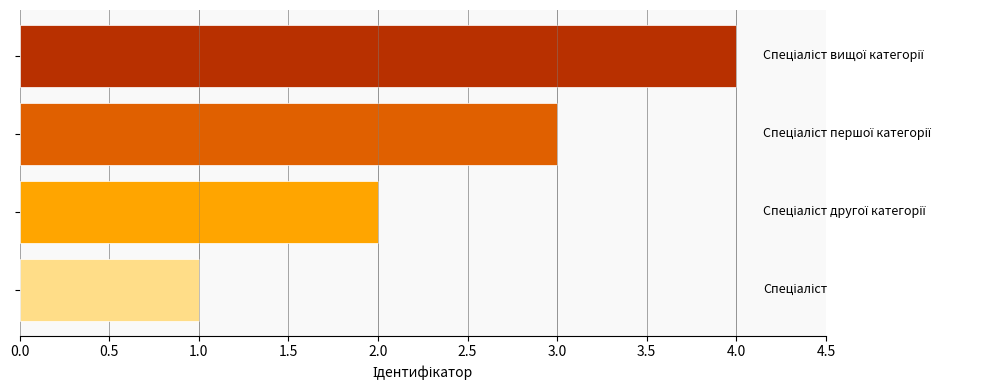

What is the maximum value shown in the chart?

4